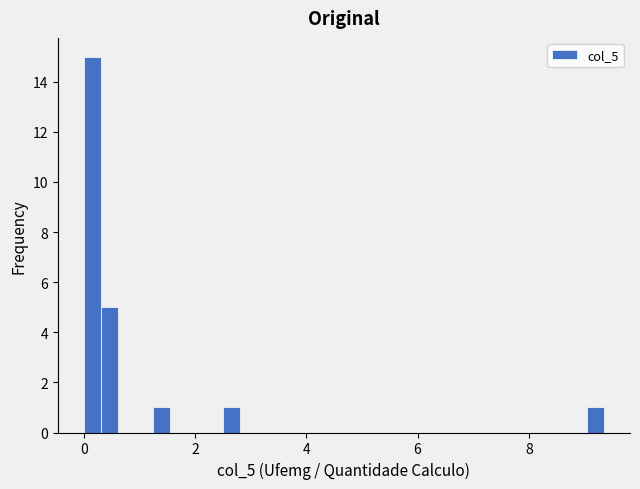

Around what value on the x-axis is the tallest bar? Give the approximate position of its centre, as read against the axis.

0.2